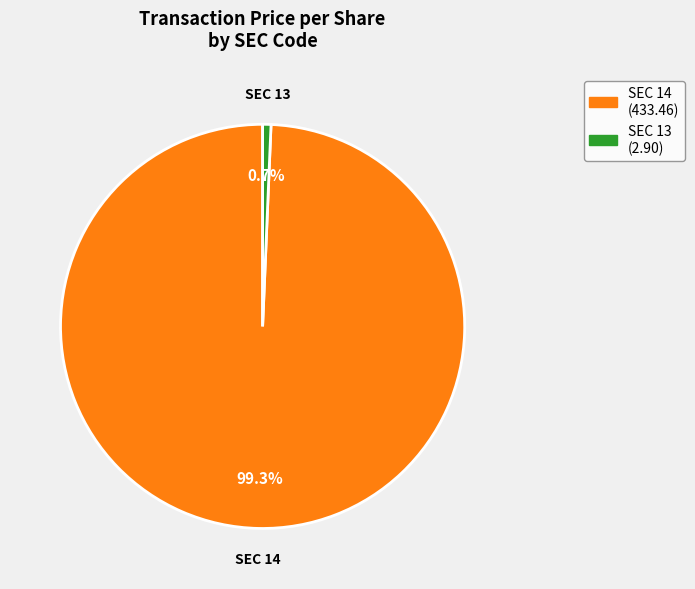

Does any single category account for the majority?

Yes